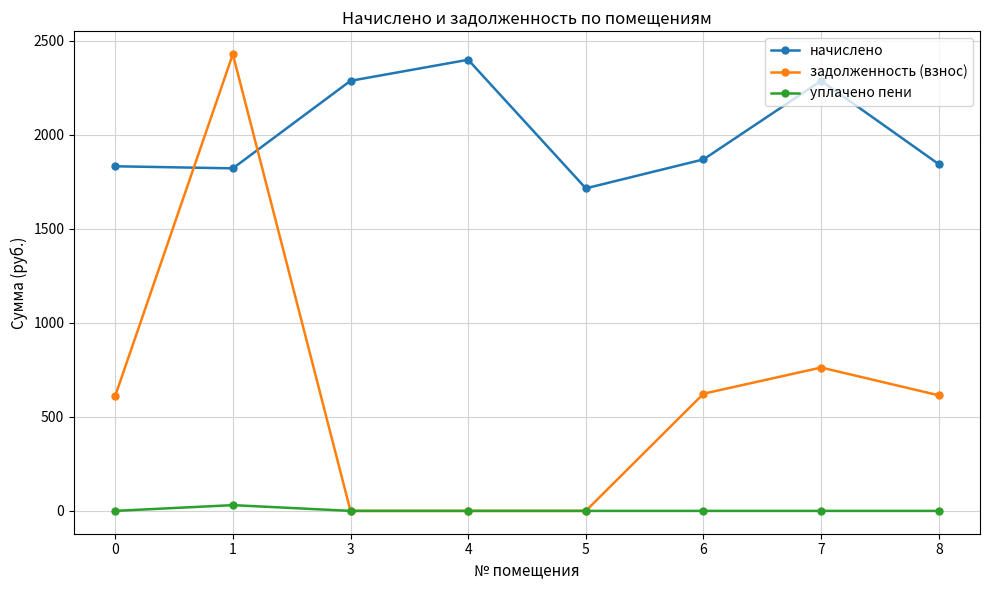

What is the sum of the задолженность (взнос) values at 7 and 8?

1377.2